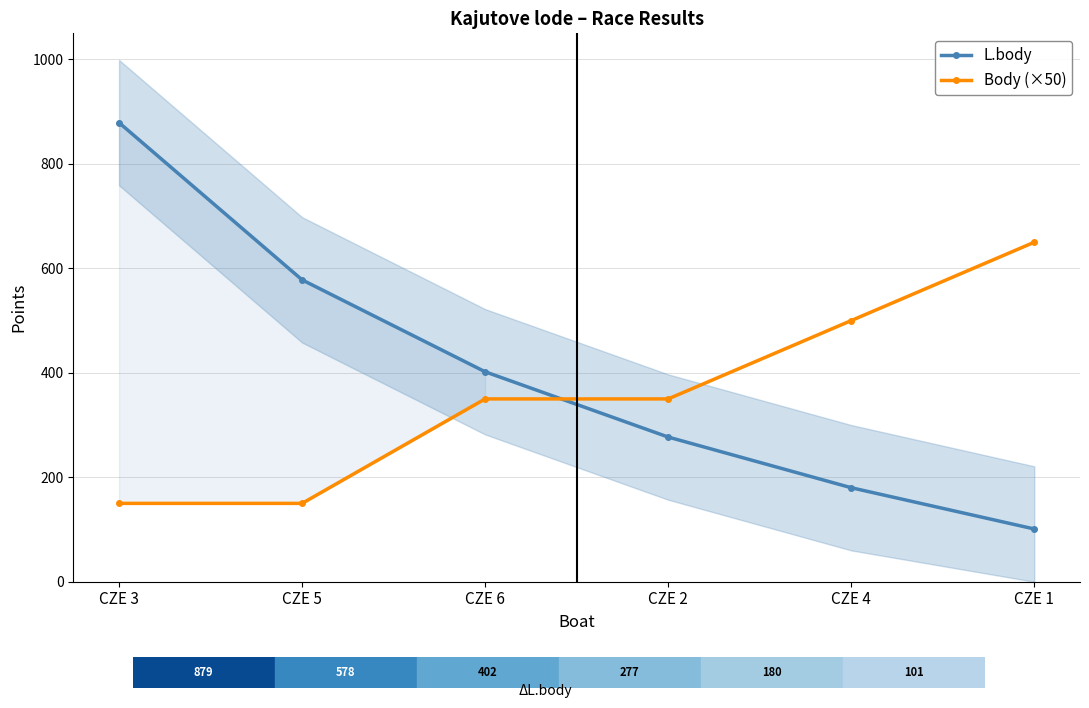

How many lines are shown in the chart?

2